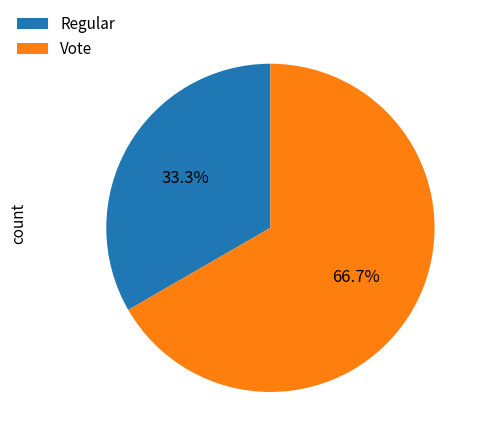

Approximately how many times larger is the value at Vote compared to Regular?

2.0